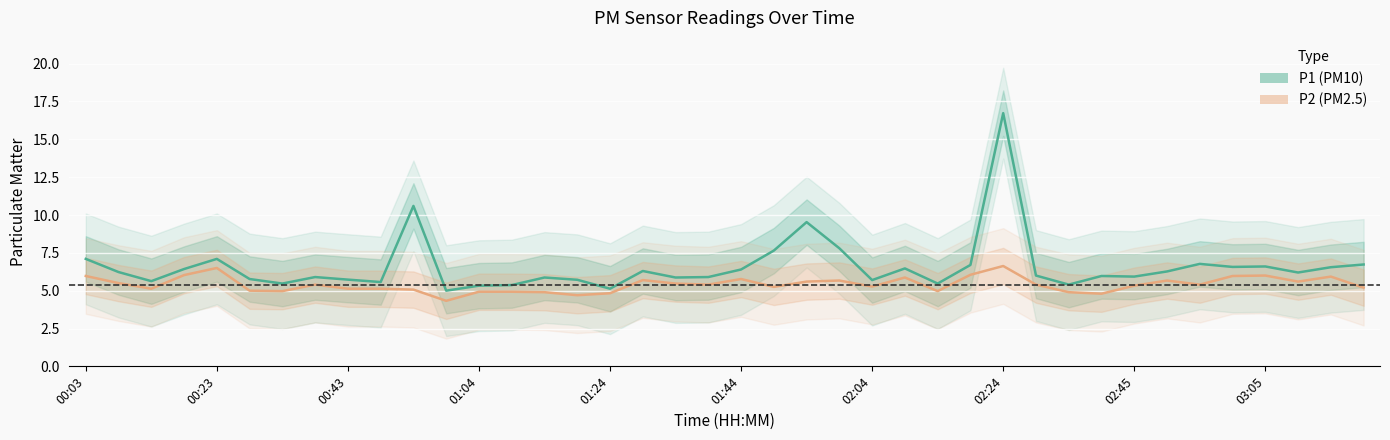

Is it true that P1 equals 3.9 at 37?

False